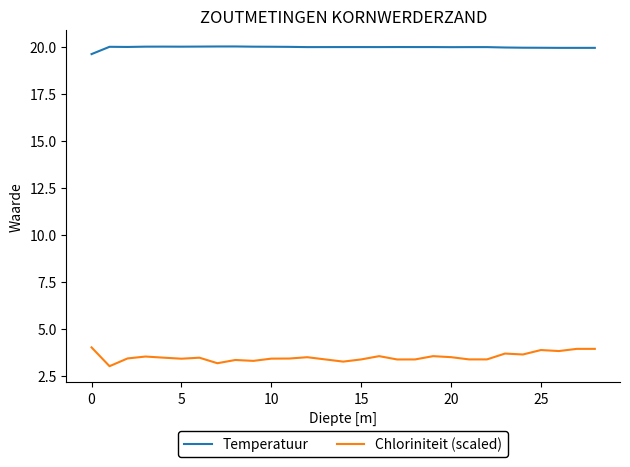

Which series has the widest spread of values?

Chloriniteit (scaled)